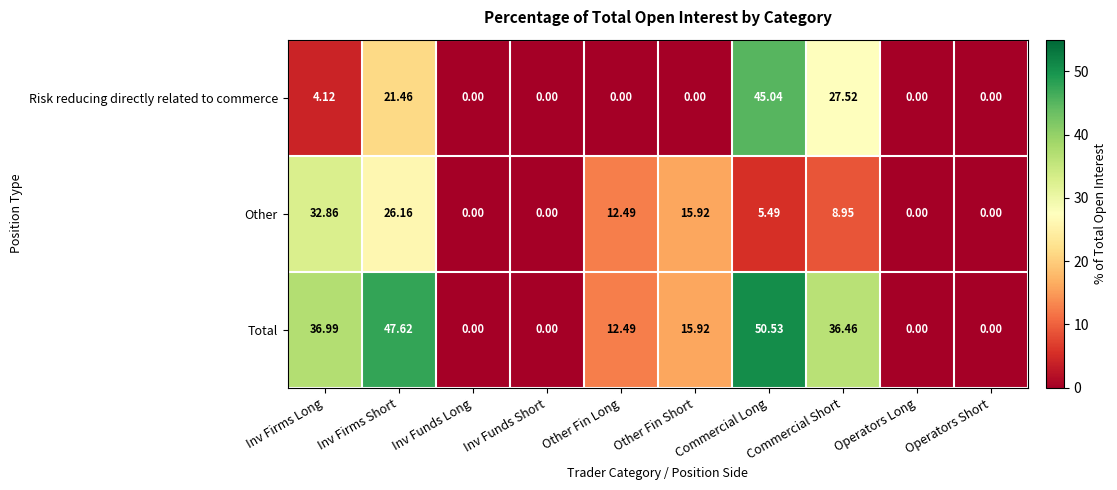

How many positive values does the Total series have?

6